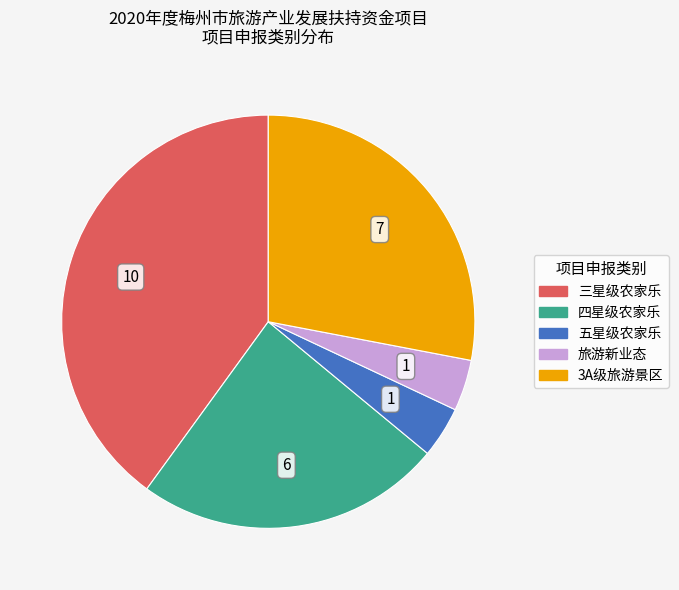

Which slice is the largest?

三星级农家乐